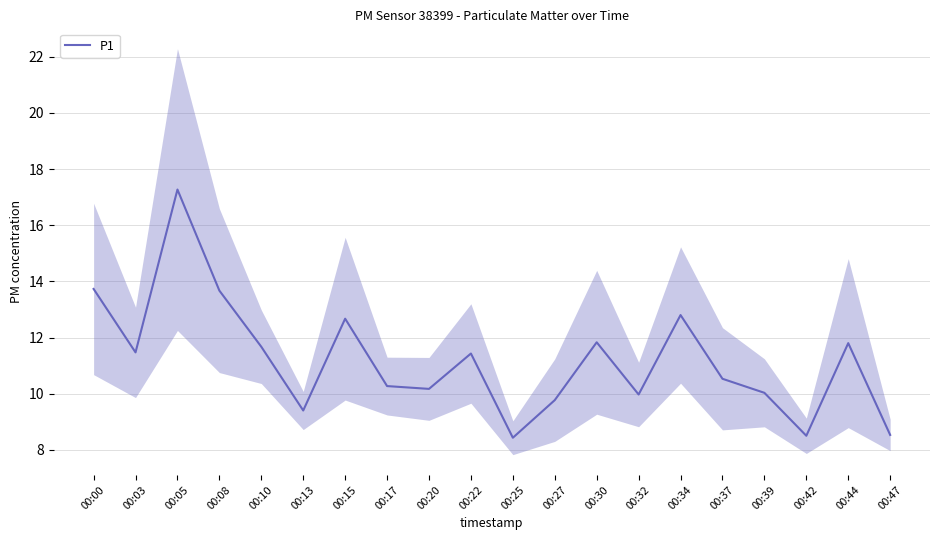

Between 00:17 and 00:22, which is larger?

00:22